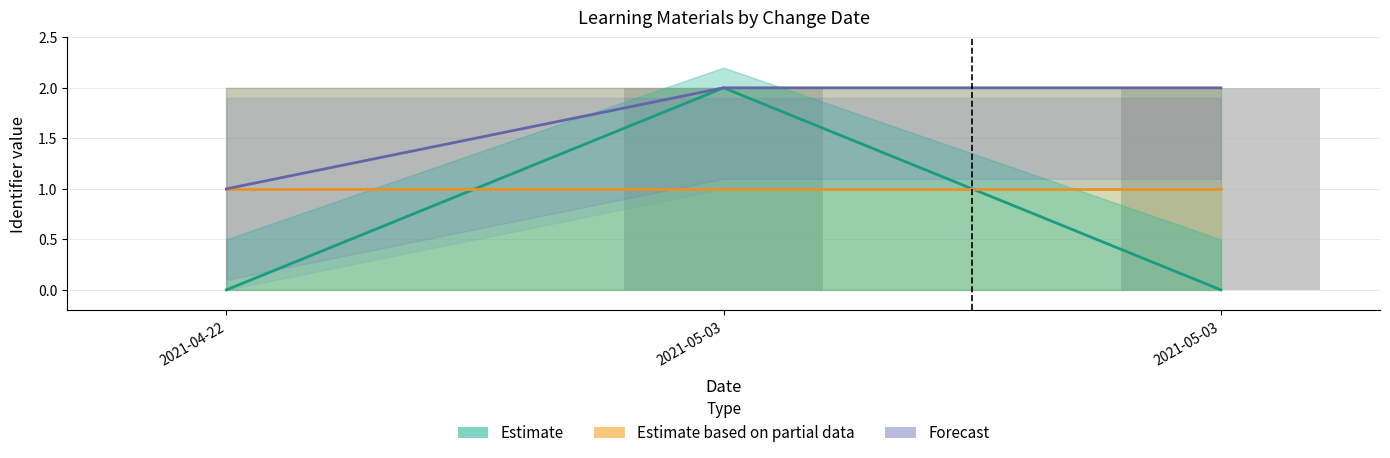

Between 2021-05-03 and 2021-04-22, which is larger?

2021-05-03